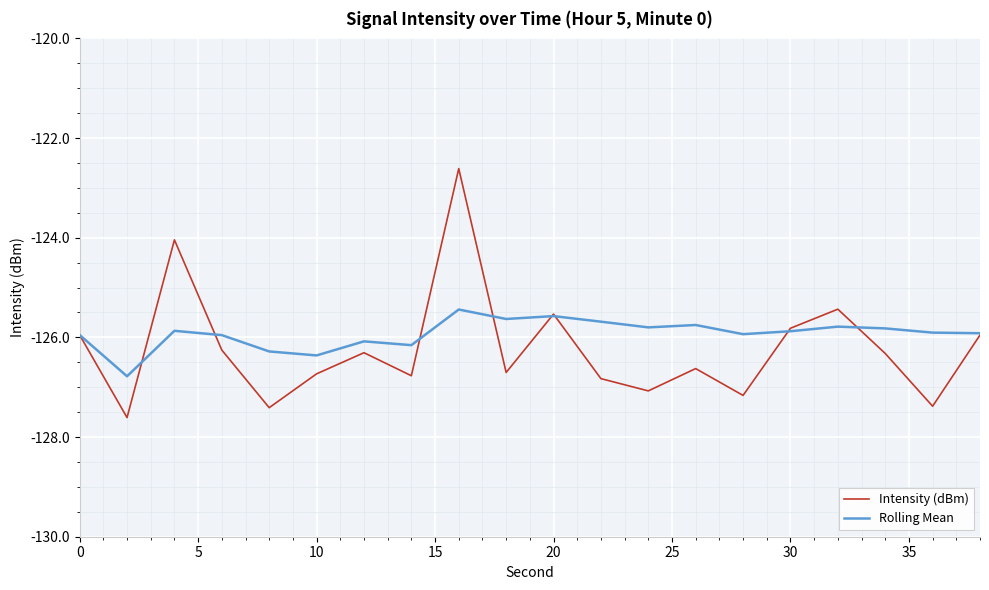

What is the minimum value shown in the chart?

-127.6